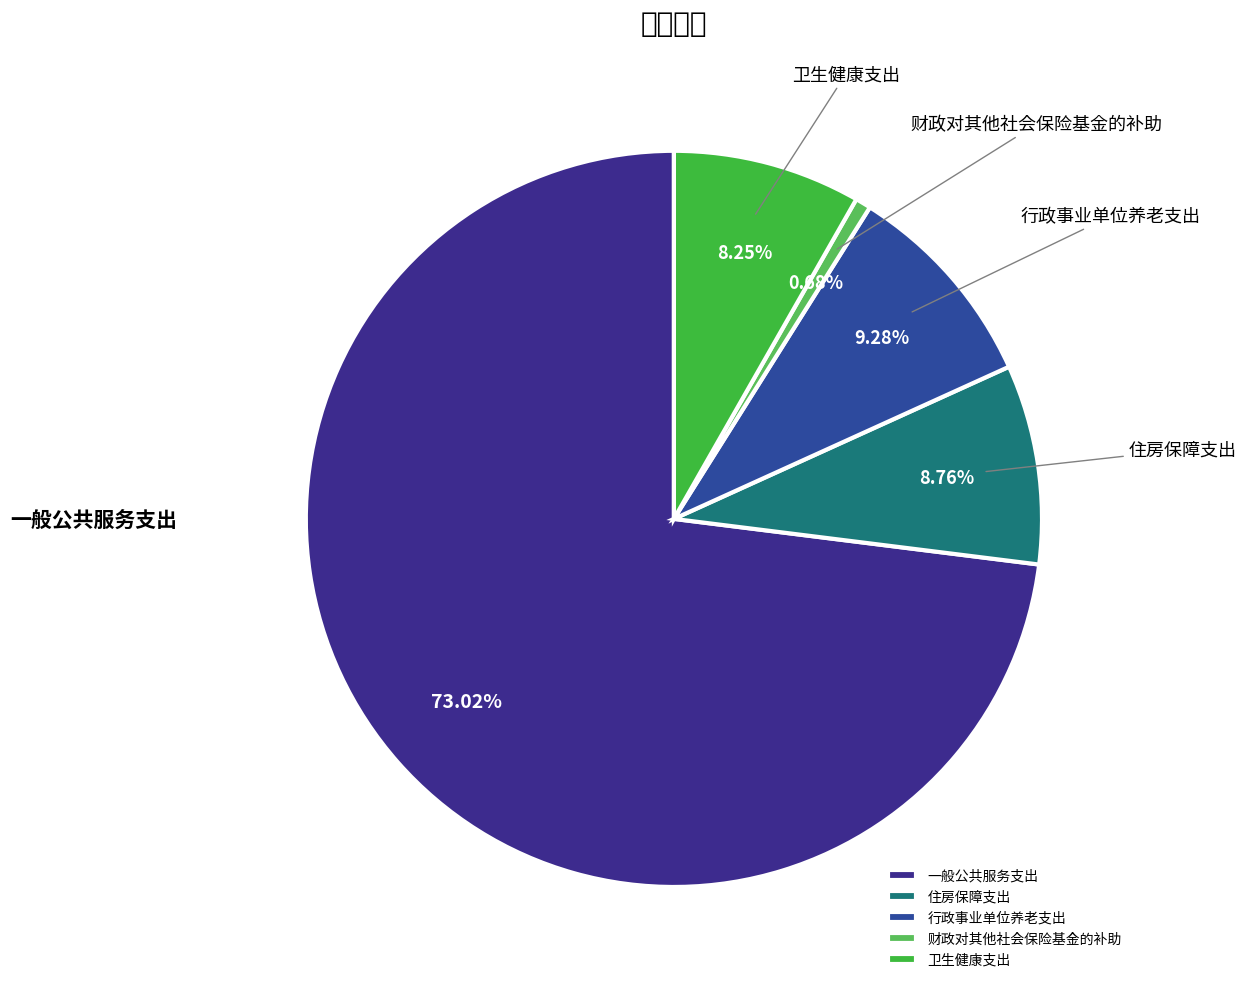

To the nearest percent, what is the average slice percentage?

20%